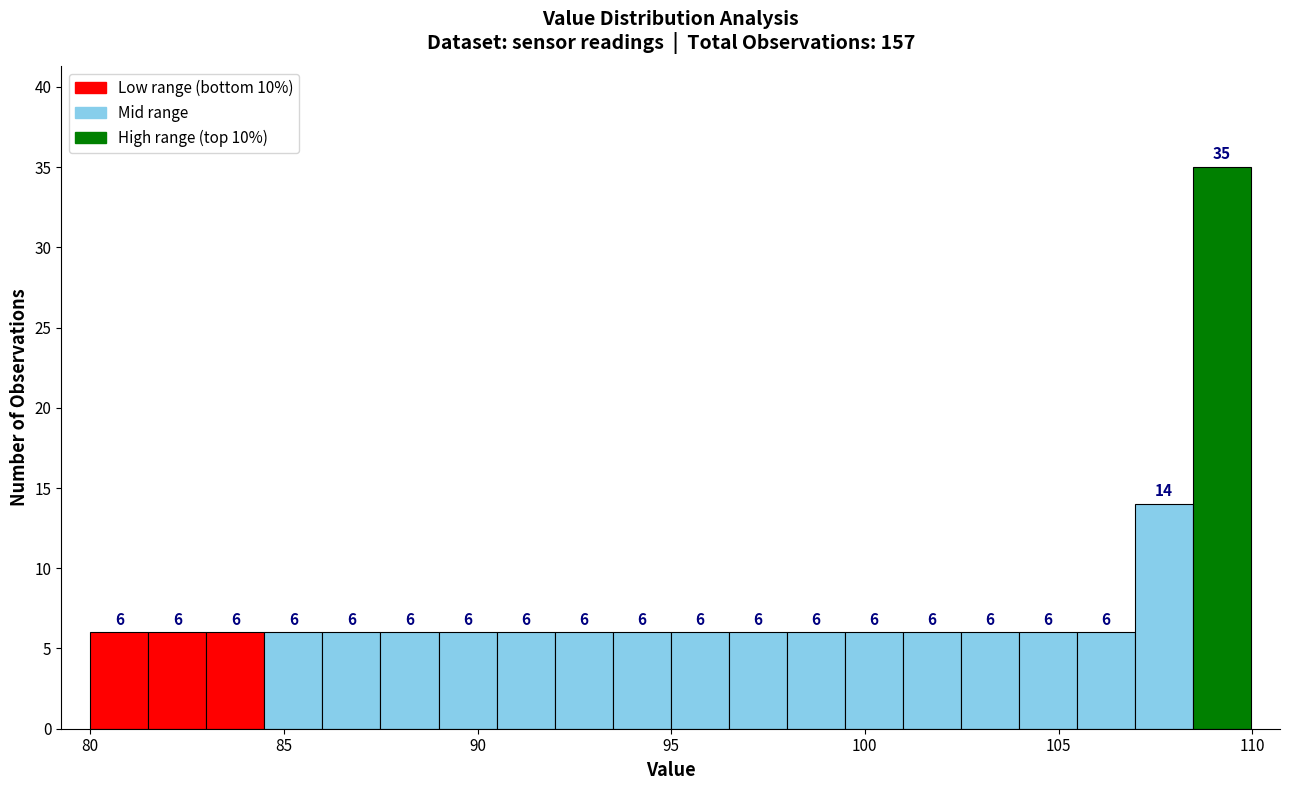

Read against the x-axis, roughly where is the centre of the tallest bar?

109.0